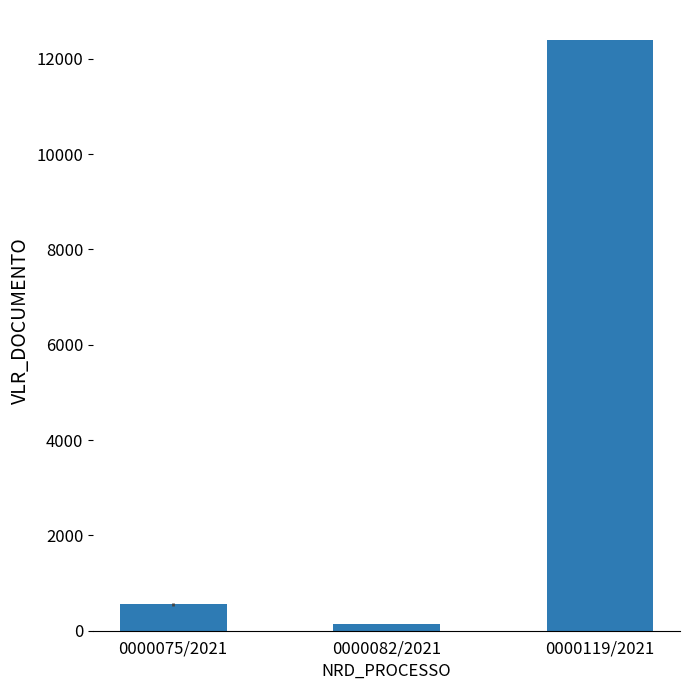

At which label does the data first exceed 555?

0000075/2021